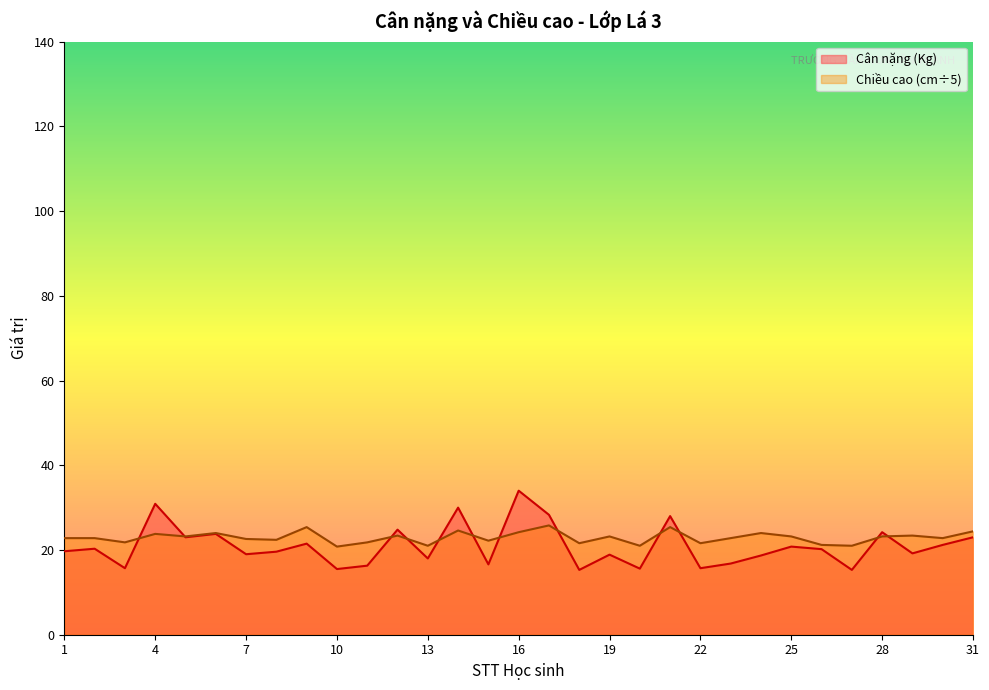

List the series in order of their peak value, lowest first.

Chiều cao (cm÷5), Cân nặng (Kg)